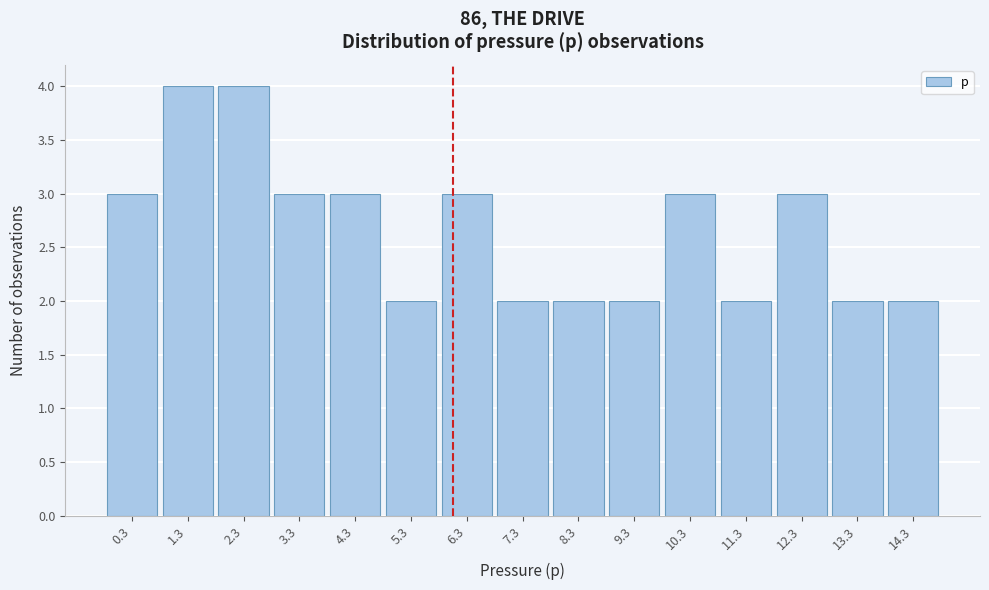

Reading left to right, extract all data points from this chart.

3	4	4	3	3	2	3	2	2	2	3	2	3	2	2